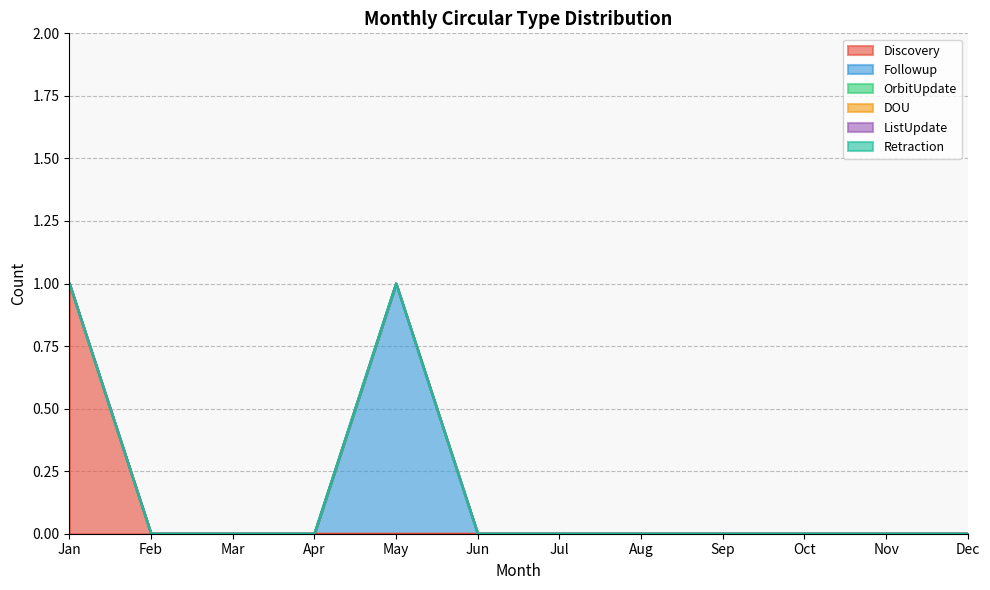

Which series has the largest total across all categories?

Discovery